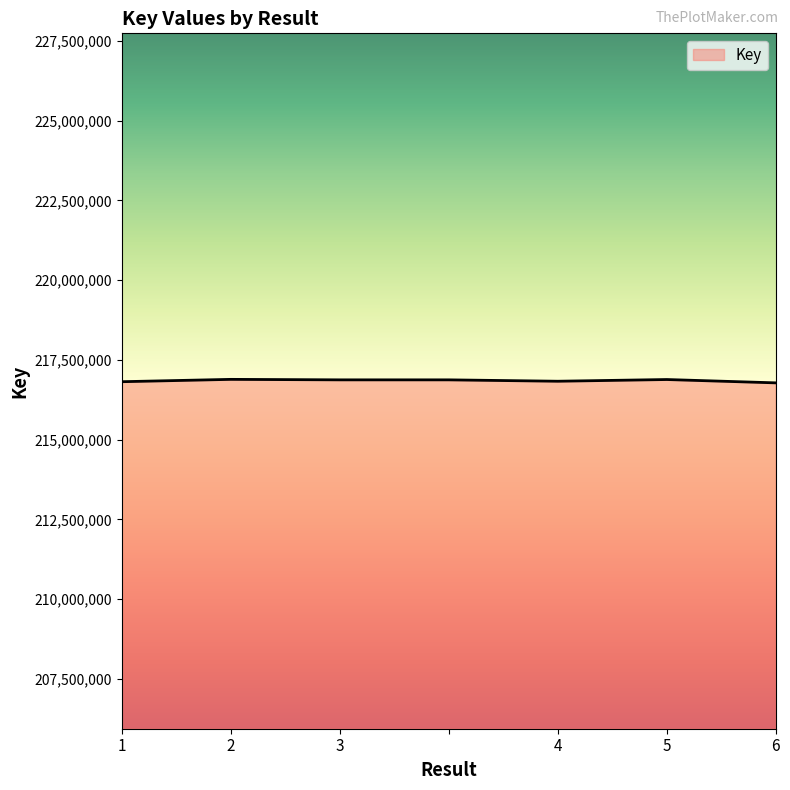

What is the average value?

216851430